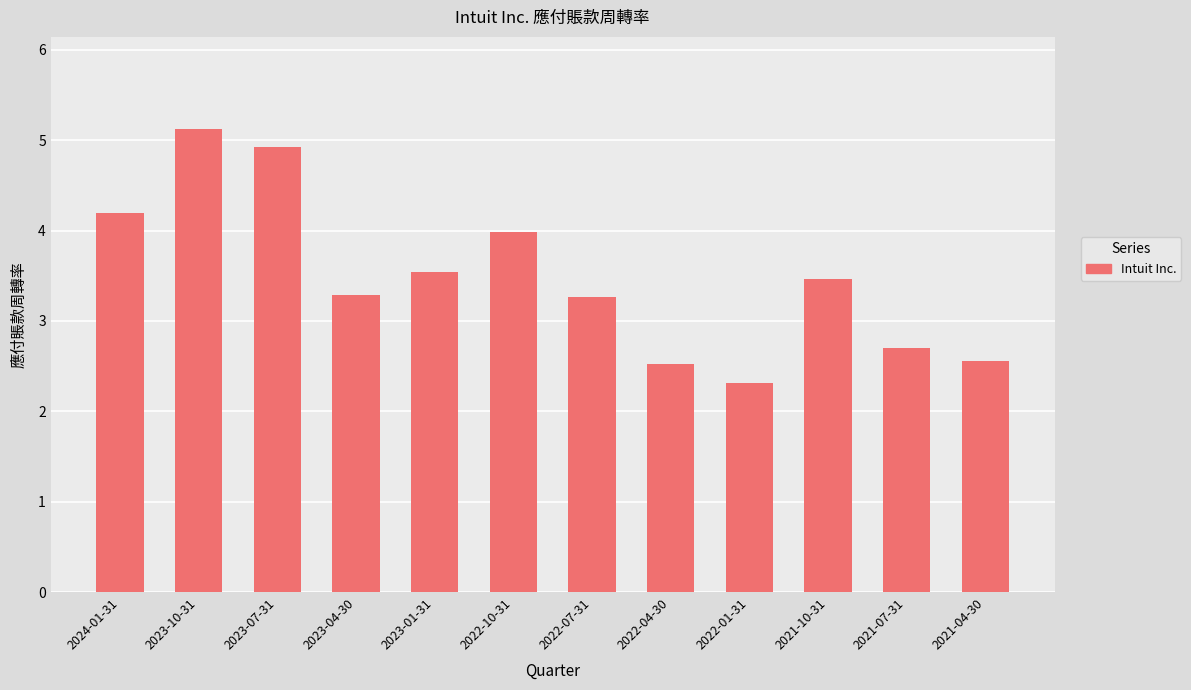

What is the change in value from 2023-04-30 to 2021-10-31?

+0.2